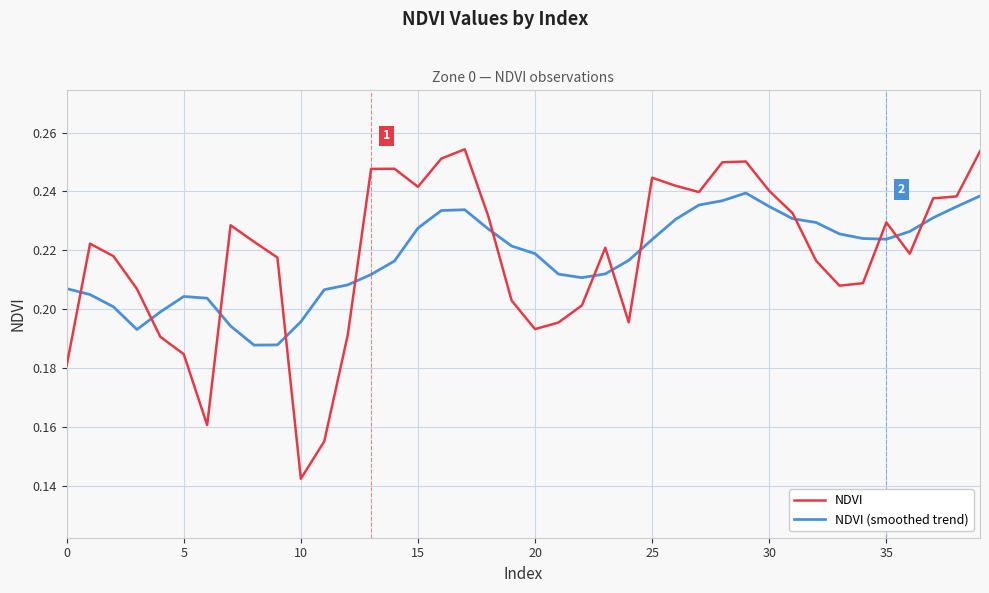

Rank the series by their maximum value, from lowest to highest.

NDVI (smoothed trend), NDVI